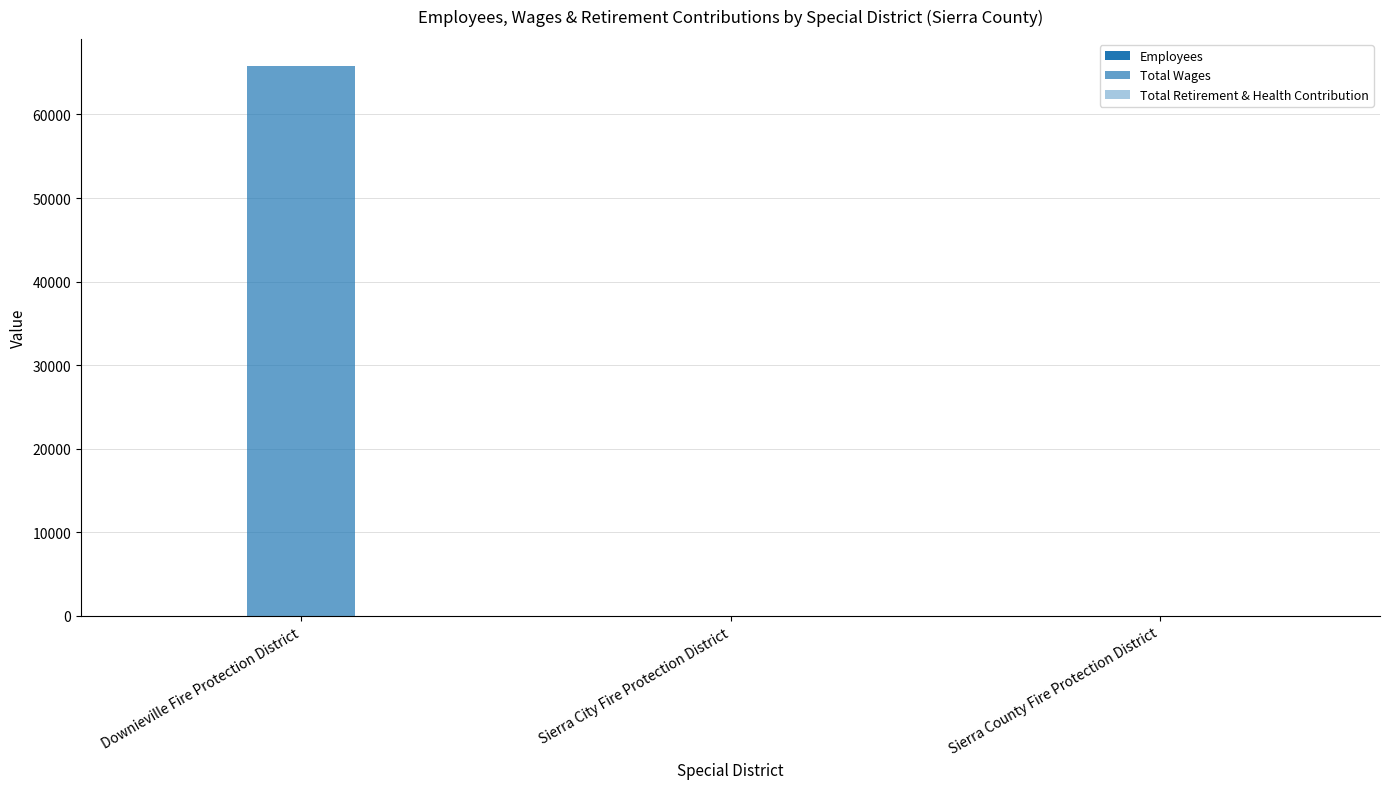

Are the bars grouped side by side (vs. stacked)?

Yes